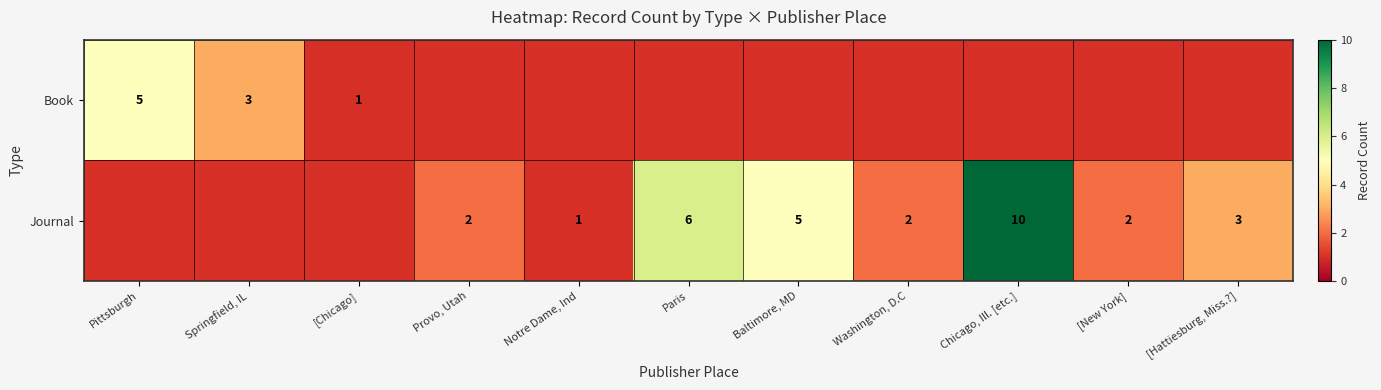

The value of Journal at Chicago, Ill. [etc.] is 10. True or false?

True